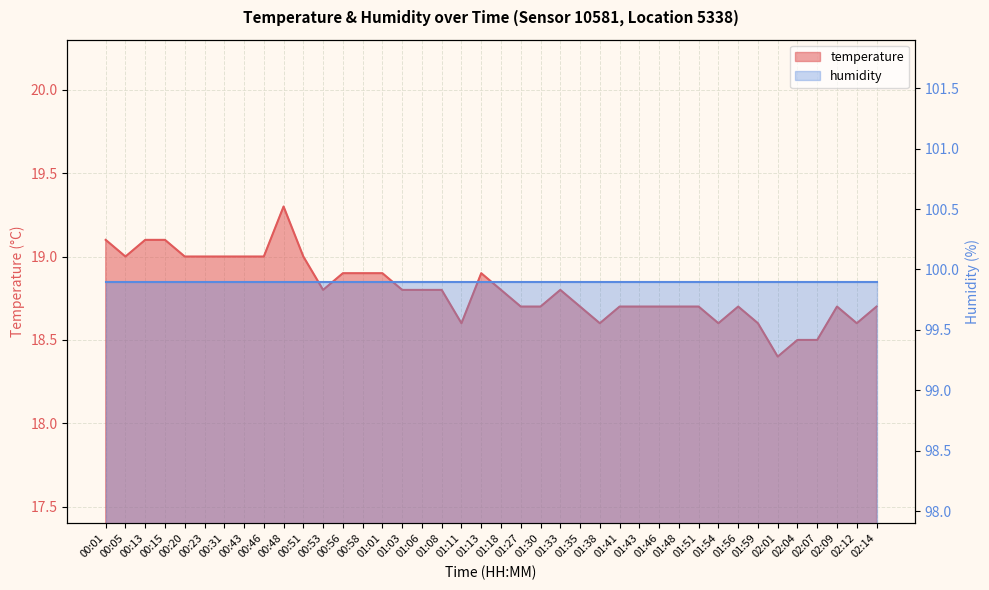

At which category does the data reach its first local valley?

00:05